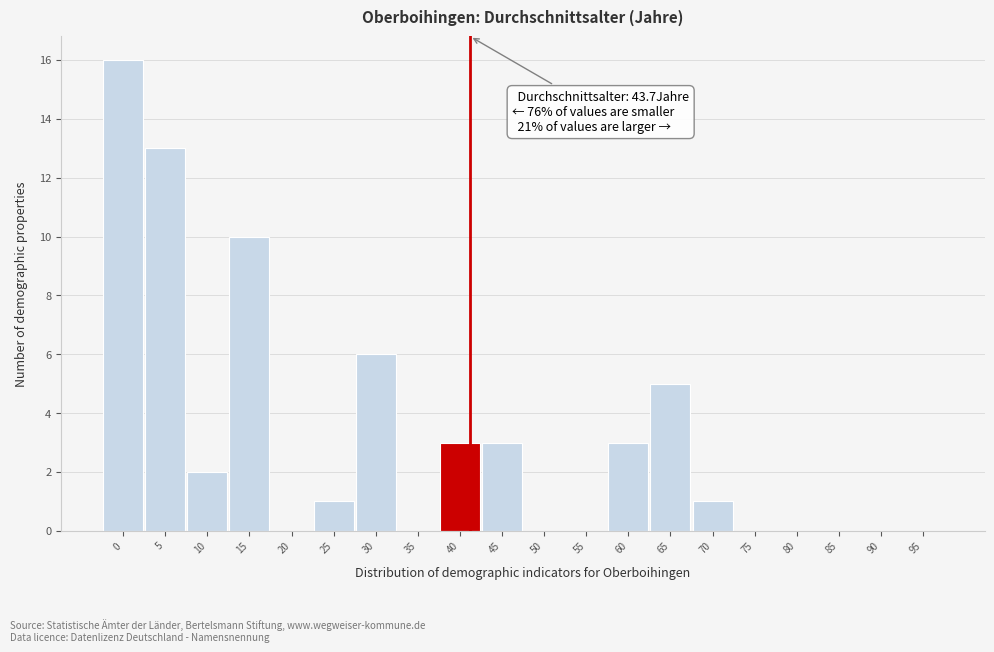

Reading right to left, list all the values displayed in this chart.

95=0	90=0	85=0	80=0	75=0	70=1	65=5	60=3	55=0	50=0	45=3	40=3	35=0	30=6	25=1	20=0	15=10	10=2	5=13	0=16